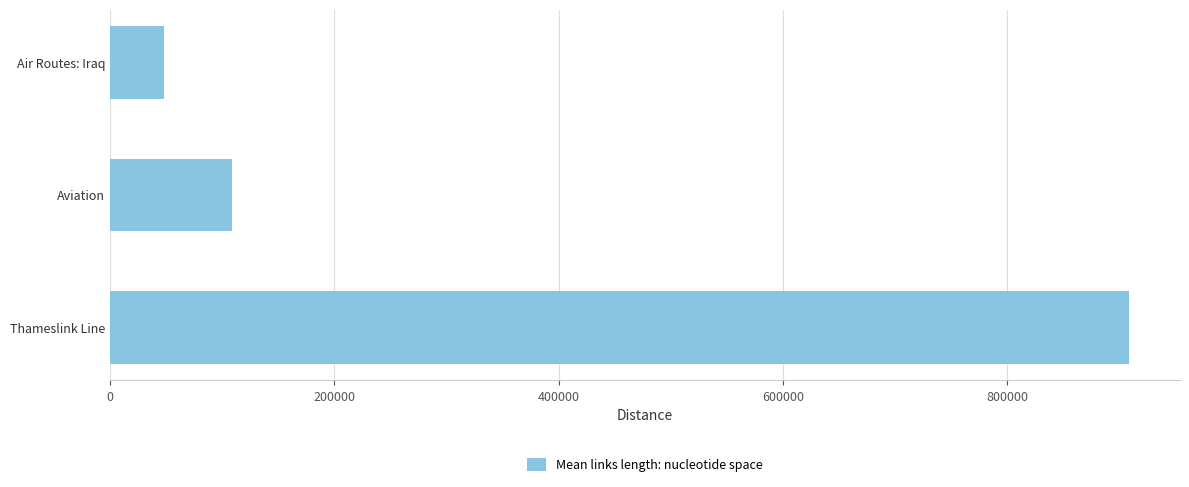

How many series are shown in this chart?

1